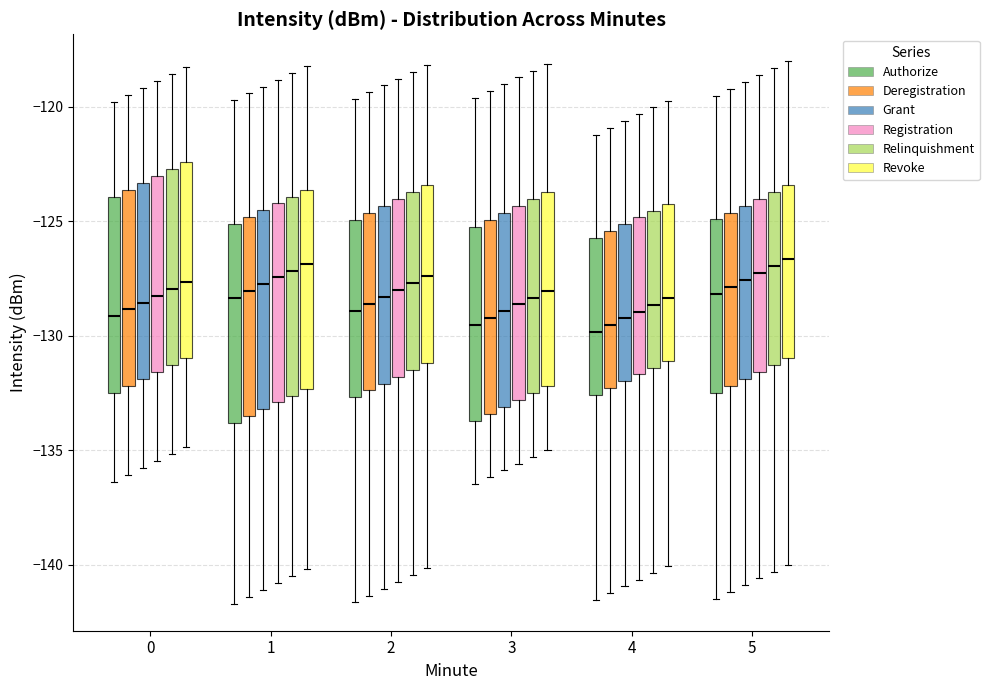

Reading left to right, read every box against the y-axis: the position of its median line, the range the box covers, and the ends of its whiskers. The values are not printed on the chart, so give them approximately, as read against the axis.

0 (Authorize): median -129.0, box -132.5 to -124.0, whiskers -136.5 to -120.0
0 (Deregistration): median -129.0, box -132.0 to -123.5, whiskers -136.0 to -119.5
0 (Grant): median -128.5, box -132.0 to -123.5, whiskers -136.0 to -119.0
0 (Registration): median -128.5, box -131.5 to -123.0, whiskers -135.5 to -119.0
0 (Relinquishment): median -128.0, box -131.5 to -122.5, whiskers -135.0 to -118.5
0 (Revoke): median -127.5, box -131.0 to -122.5, whiskers -135.0 to -118.5
1 (Authorize): median -128.5, box -134.0 to -125.0, whiskers -141.5 to -119.5
1 (Deregistration): median -128.0, box -133.5 to -125.0, whiskers -141.5 to -119.5
1 (Grant): median -128.0, box -133.0 to -124.5, whiskers -141.0 to -119.0
1 (Registration): median -127.5, box -133.0 to -124.0, whiskers -141.0 to -119.0
1 (Relinquishment): median -127.0, box -132.5 to -124.0, whiskers -140.5 to -118.5
1 (Revoke): median -127.0, box -132.5 to -123.5, whiskers -140.0 to -118.0
2 (Authorize): median -129.0, box -132.5 to -125.0, whiskers -141.5 to -119.5
2 (Deregistration): median -128.5, box -132.5 to -124.5, whiskers -141.5 to -119.5
2 (Grant): median -128.5, box -132.0 to -124.5, whiskers -141.0 to -119.0
2 (Registration): median -128.0, box -132.0 to -124.0, whiskers -140.5 to -119.0
2 (Relinquishment): median -127.5, box -131.5 to -123.5, whiskers -140.5 to -118.5
2 (Revoke): median -127.5, box -131.0 to -123.5, whiskers -140.0 to -118.0
3 (Authorize): median -129.5, box -133.5 to -125.0, whiskers -136.5 to -119.5
3 (Deregistration): median -129.0, box -133.5 to -125.0, whiskers -136.0 to -119.5
3 (Grant): median -129.0, box -133.0 to -124.5, whiskers -136.0 to -119.0
3 (Registration): median -128.5, box -133.0 to -124.5, whiskers -135.5 to -118.5
3 (Relinquishment): median -128.5, box -132.5 to -124.0, whiskers -135.5 to -118.5
3 (Revoke): median -128.0, box -132.0 to -123.5, whiskers -135.0 to -118.0
4 (Authorize): median -130.0, box -132.5 to -125.5, whiskers -141.5 to -121.0
4 (Deregistration): median -129.5, box -132.5 to -125.5, whiskers -141.0 to -121.0
4 (Grant): median -129.0, box -132.0 to -125.0, whiskers -141.0 to -120.5
4 (Registration): median -129.0, box -131.5 to -125.0, whiskers -140.5 to -120.5
4 (Relinquishment): median -128.5, box -131.5 to -124.5, whiskers -140.5 to -120.0
4 (Revoke): median -128.5, box -131.0 to -124.0, whiskers -140.0 to -119.5
5 (Authorize): median -128.0, box -132.5 to -125.0, whiskers -141.5 to -119.5
5 (Deregistration): median -128.0, box -132.0 to -124.5, whiskers -141.0 to -119.0
5 (Grant): median -127.5, box -132.0 to -124.5, whiskers -141.0 to -119.0
5 (Registration): median -127.5, box -131.5 to -124.0, whiskers -140.5 to -118.5
5 (Relinquishment): median -127.0, box -131.5 to -123.5, whiskers -140.5 to -118.5
5 (Revoke): median -126.5, box -131.0 to -123.5, whiskers -140.0 to -118.0